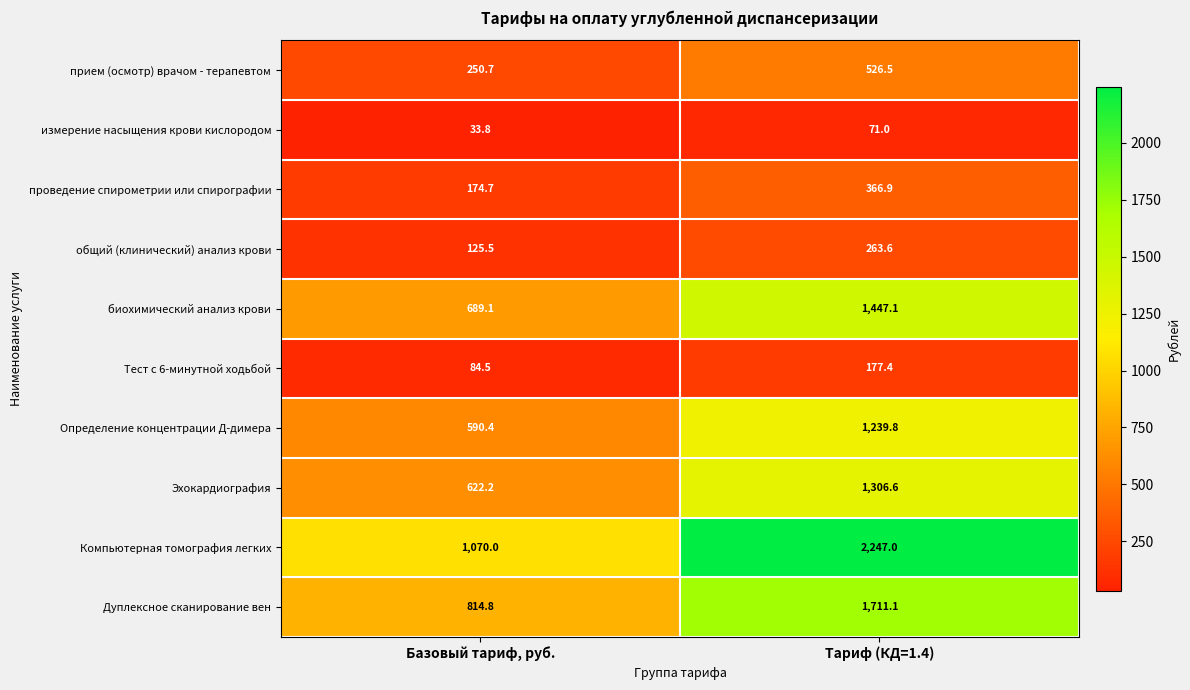

Reading left to right, transcribe all the data shown in this chart.

прием (осмотр) врачом - терапевтом: 250.7	526.5
измерение насыщения крови кислородом: 33.8	71.0
проведение спирометрии или спирографии: 174.7	366.9
общий (клинический) анализ крови: 125.5	263.6
биохимический анализ крови: 689.1	1447.1
Тест с 6-минутной ходьбой: 84.5	177.4
Определение концентрации Д-димера: 590.4	1239.8
Эхокардиография: 622.2	1306.6
Компьютерная томография легких: 1070.0	2247.0
Дуплексное сканирование вен: 814.8	1711.1